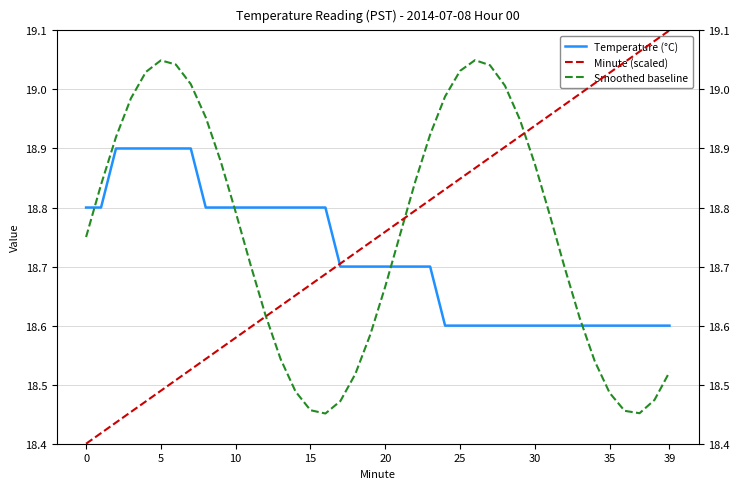

Between which two adjacent categories do Smoothed baseline and Minute (scaled) first intersect?

12 and 13